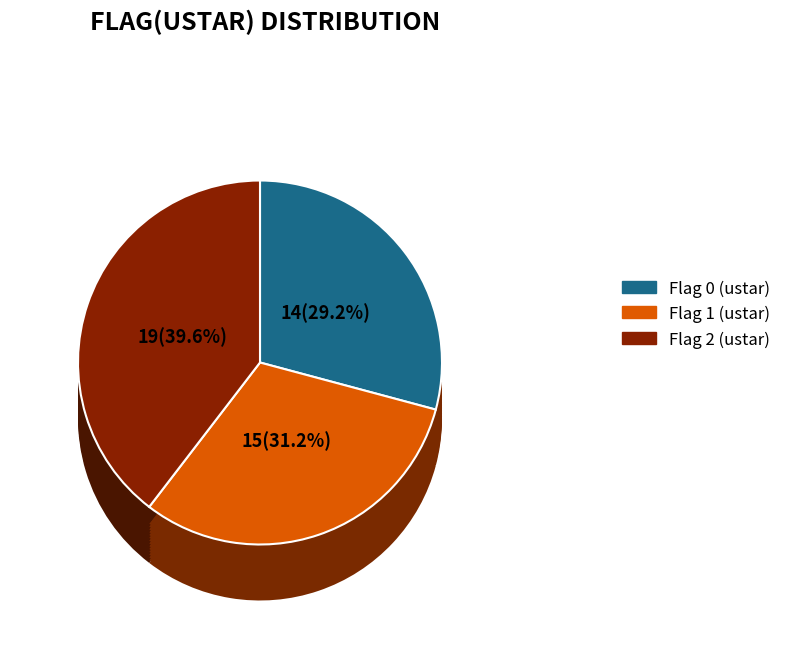

Rank the categories by value from lowest to highest.

Flag 0, Flag 1, Flag 2